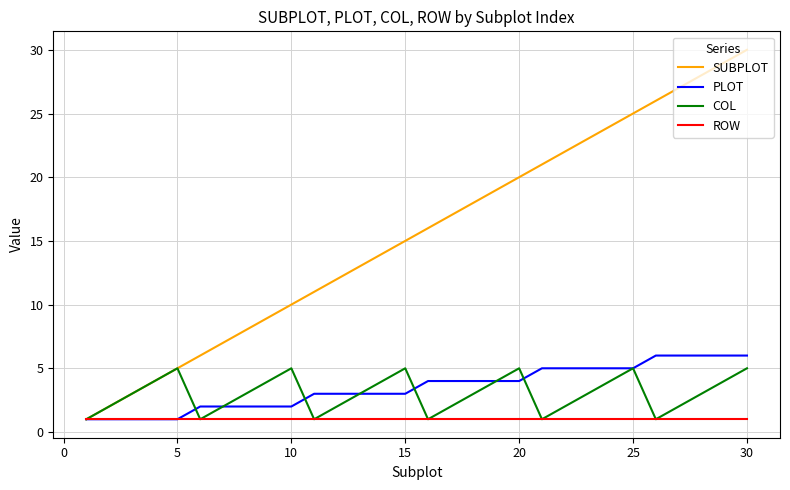

Which series has the widest spread of values?

SUBPLOT